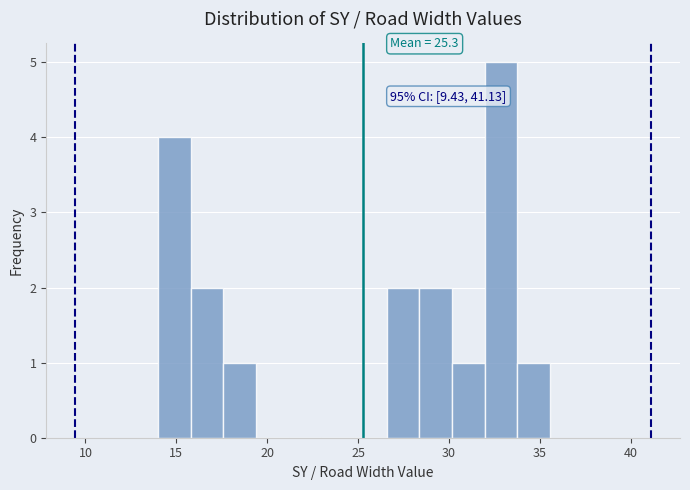

Around what value on the x-axis is the tallest bar? Give the approximate position of its centre, as read against the axis.

33.0